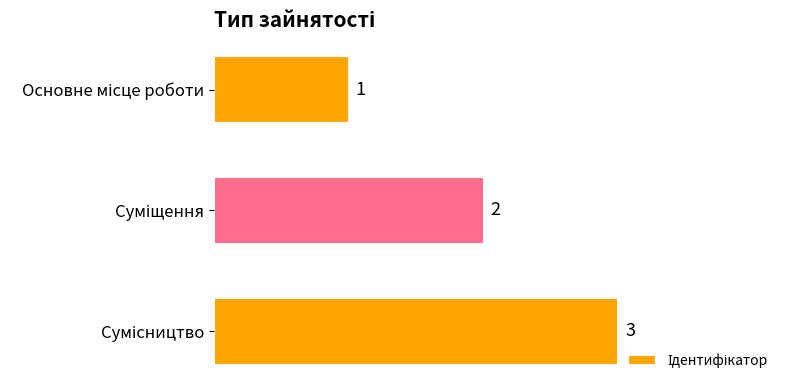

What is the maximum value shown in the chart?

3